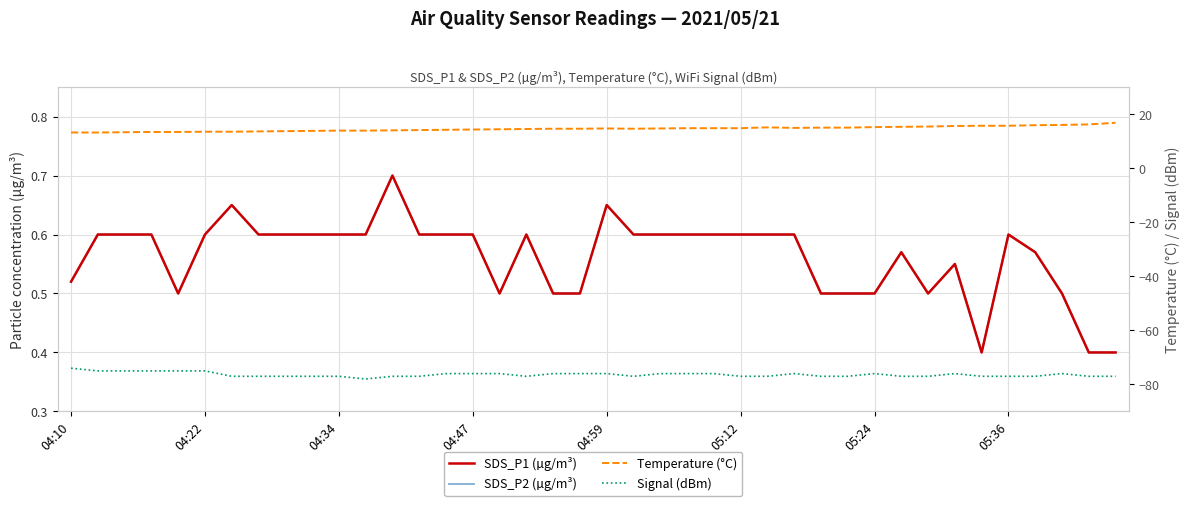

True or false: Temperature (°C) and SDS_P1 (µg/m³) cross at least once.

False